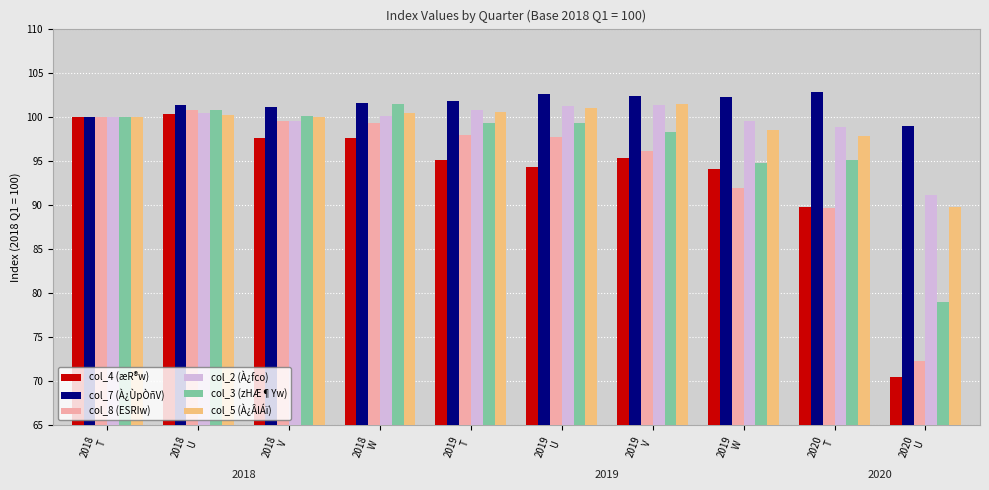

How many values in the col_8 (ESRIw) series exceed 97?

6